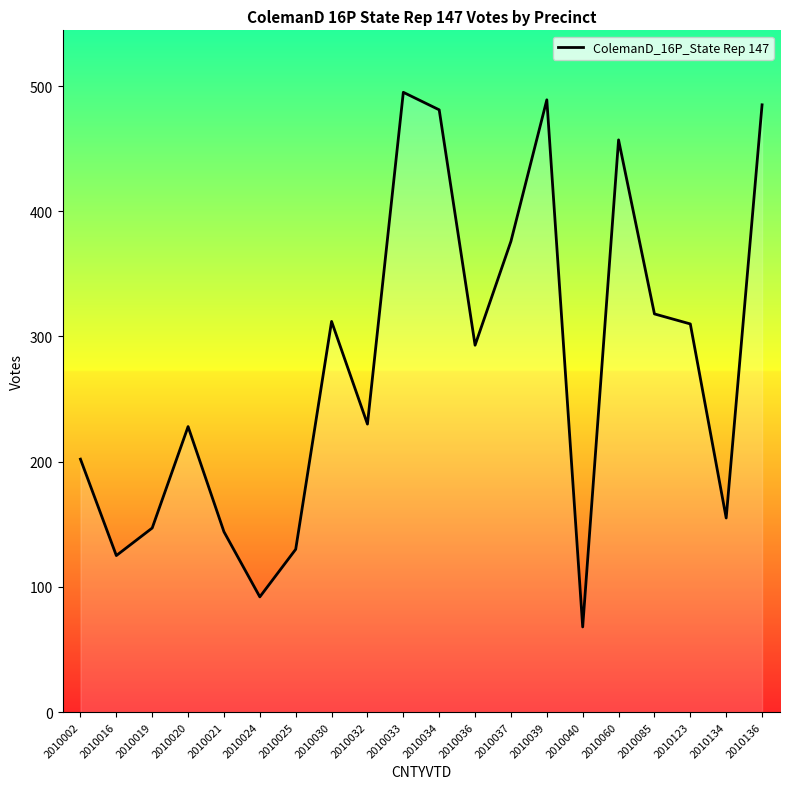

Is this an area chart (filled region under the line)?

No